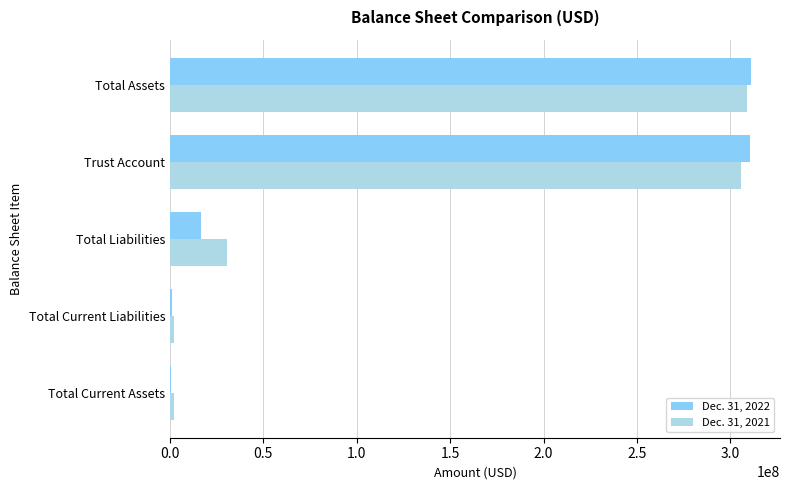

Is the value of Dec. 31, 2021 at Total Current Assets greater than the value of Dec. 31, 2022 at Total Assets?

No